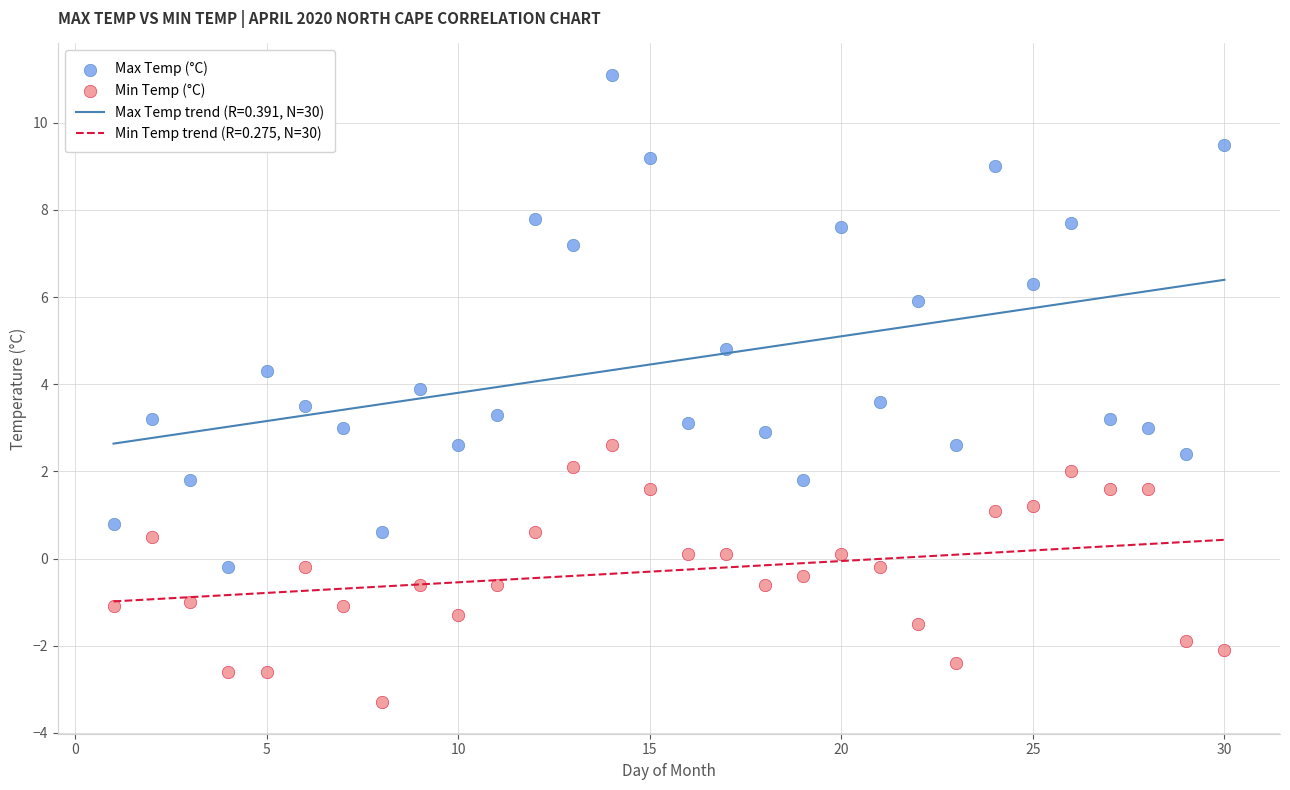

In the Max Temp (°C) series, what Y value is closest to 5?

4.8